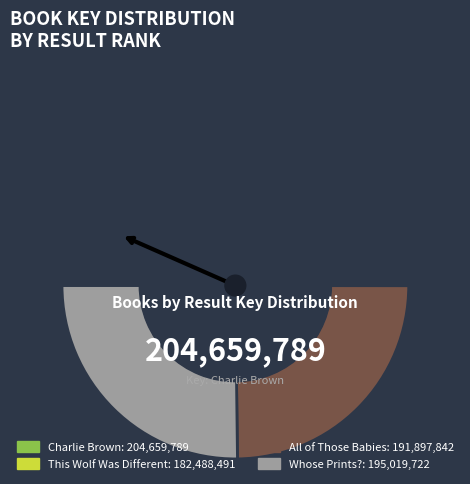

What percentage is NOT represented by 3 - All of Those Babies?

75.2%